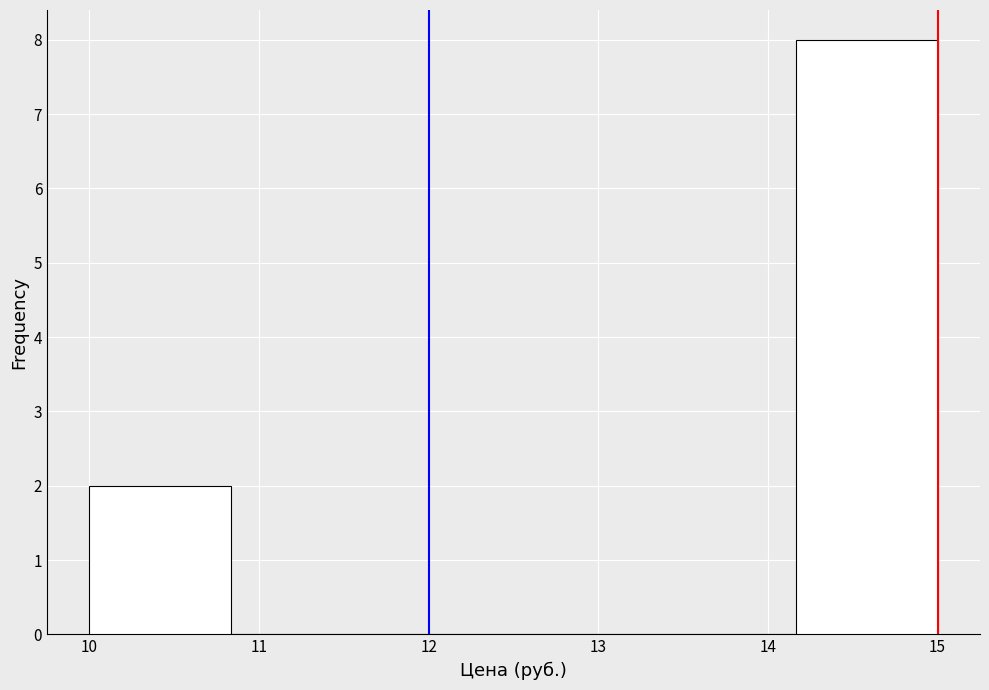

Reading left to right, transcribe this chart: for each bar, give the range it covers on the x-axis and its height. Neither the bar edges nor the heights are printed on the chart, so give them approximately, as read against the axes.

10.0 to 10.8: 2
10.8 to 11.7: 0
11.7 to 12.5: 0
12.5 to 13.3: 0
13.3 to 14.2: 0
14.2 to 15.0: 8